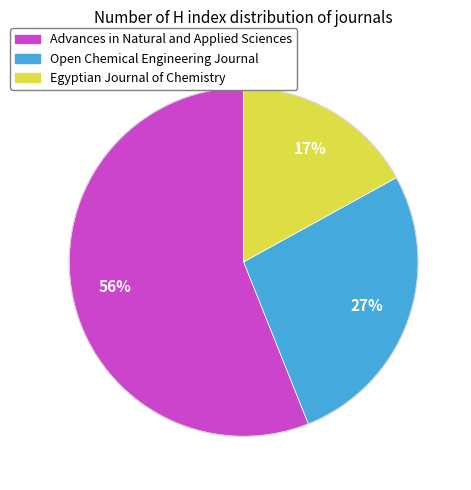

To the nearest percent, what is the difference between the largest and smallest slice percentages?

39%